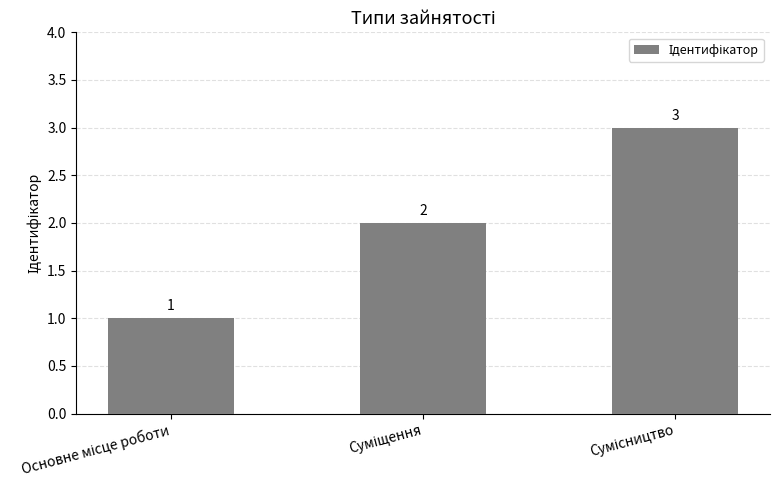

Count the values in the range 1 to 3.

3